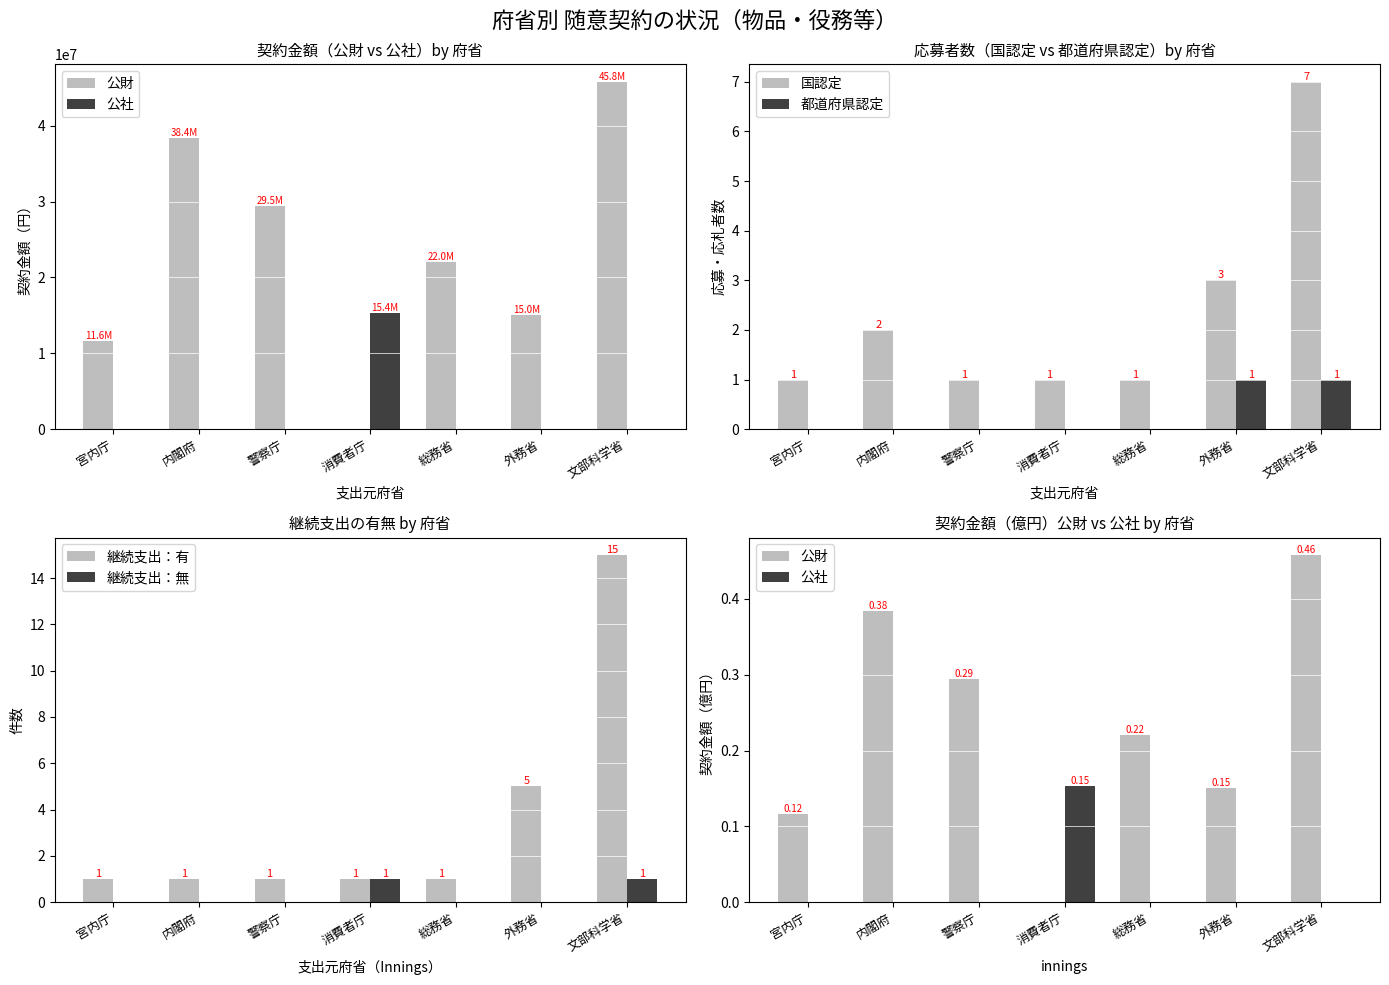

The value of 公社 at 内閣府 is 0.0. True or false?

True